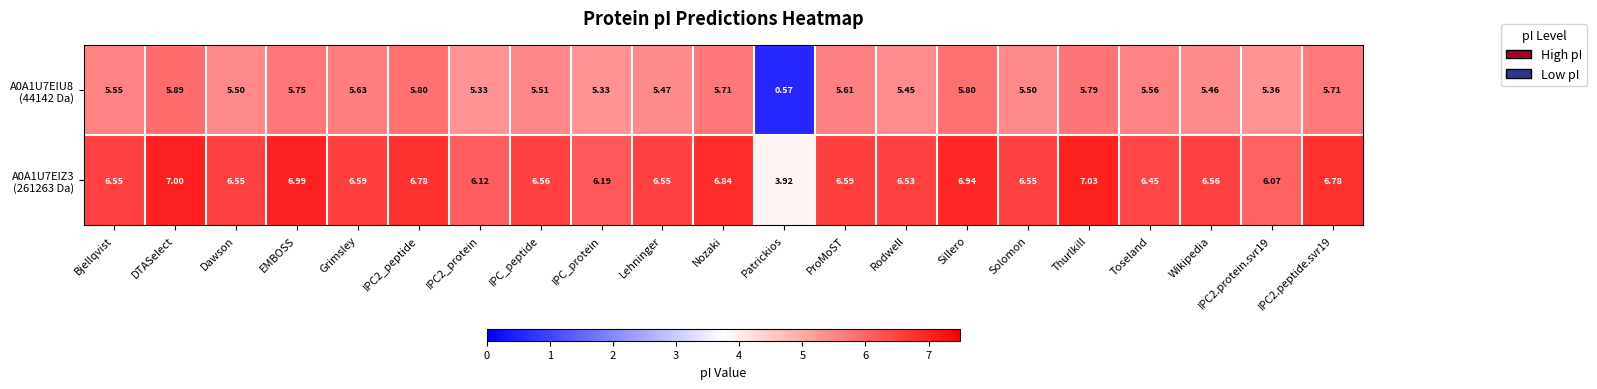

At which category does the chart reach its minimum across all series?

Patrickios